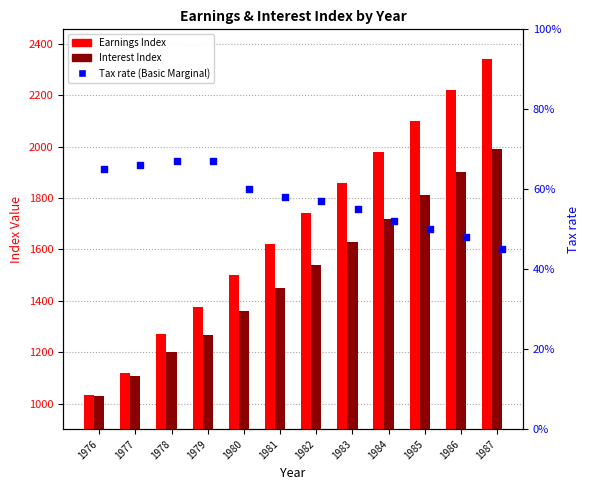

What is the total value across all series at 1976?

2063.7